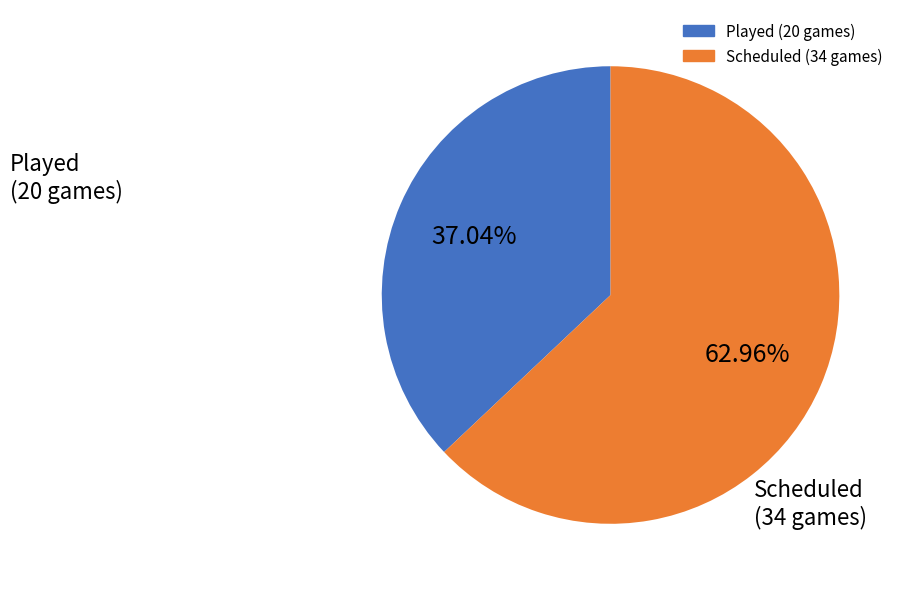

Is there any slice that represents more than half of the pie?

Yes